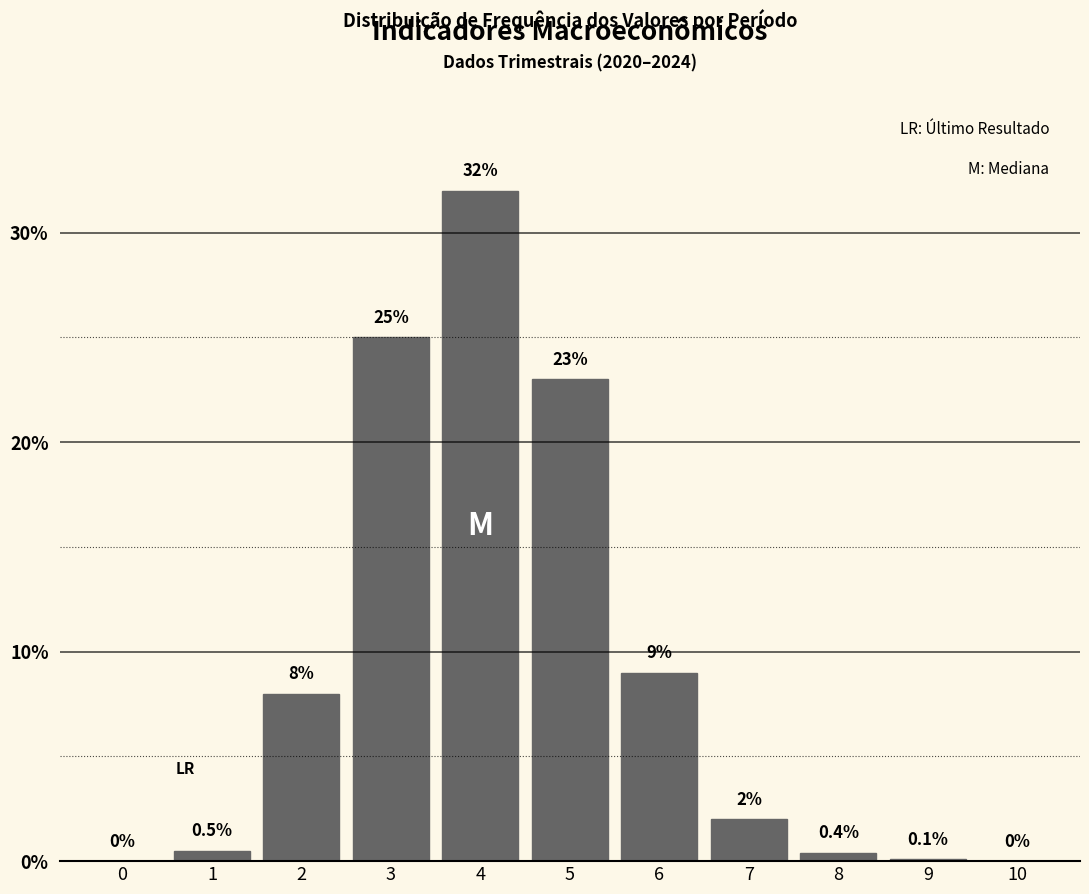

Reading left to right, list all the values displayed in this chart.

0=0.0	1=0.5	2=8.0	3=25.0	4=32.0	5=23.0	6=9.0	7=2.0	8=0.4	9=0.1	10=0.0